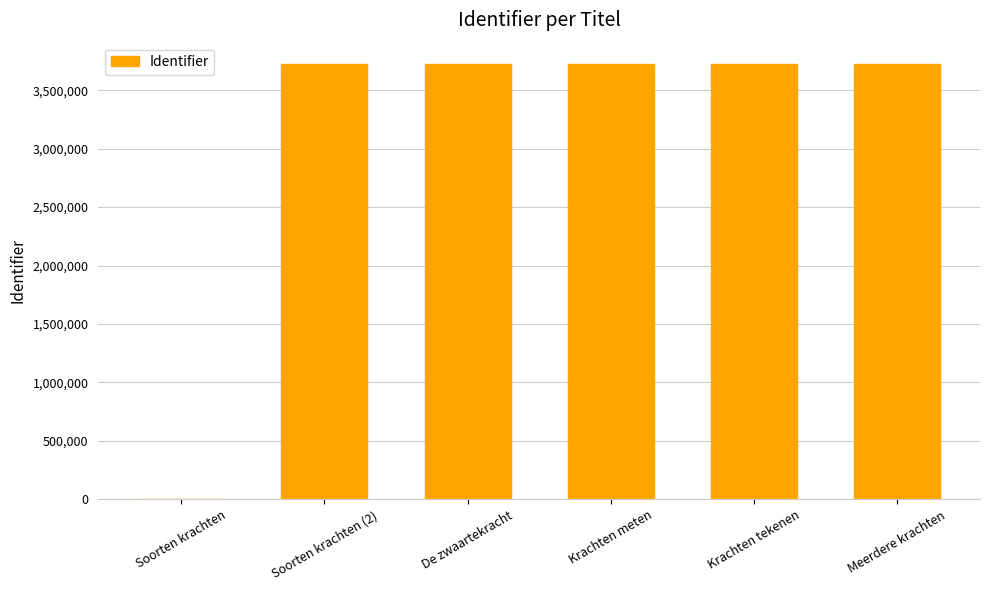

The chart shows a value of 3720044 at Soorten krachten (2). True or false?

True